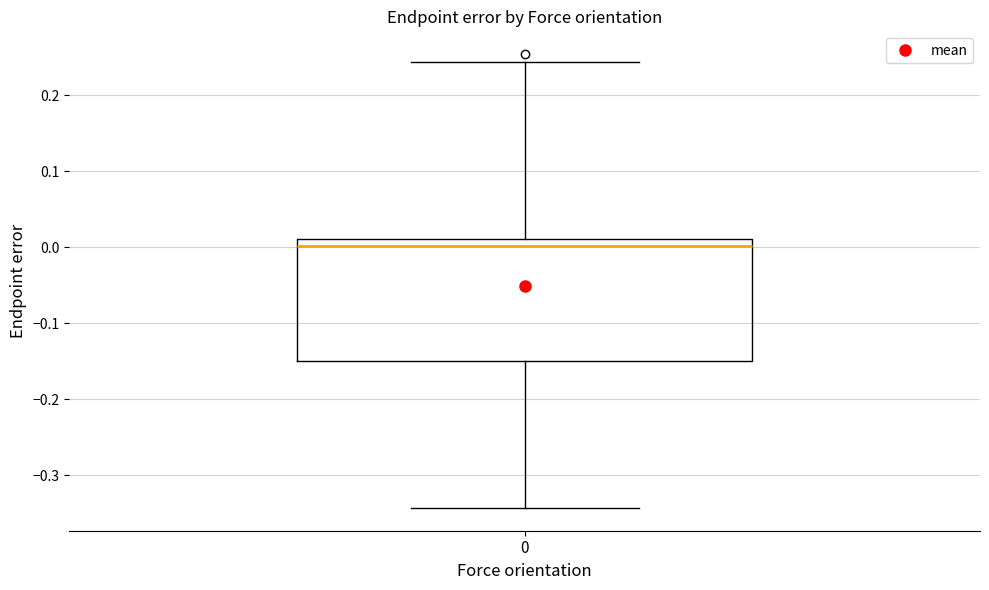

Read this box plot against the y-axis: the position of the median line, the range covered by the box, and the ends of both whiskers. The values are not printed on the chart, so give them approximately, as read against the axis.

median 0.00, box -0.15 to 0.01, whiskers -0.34 to 0.24